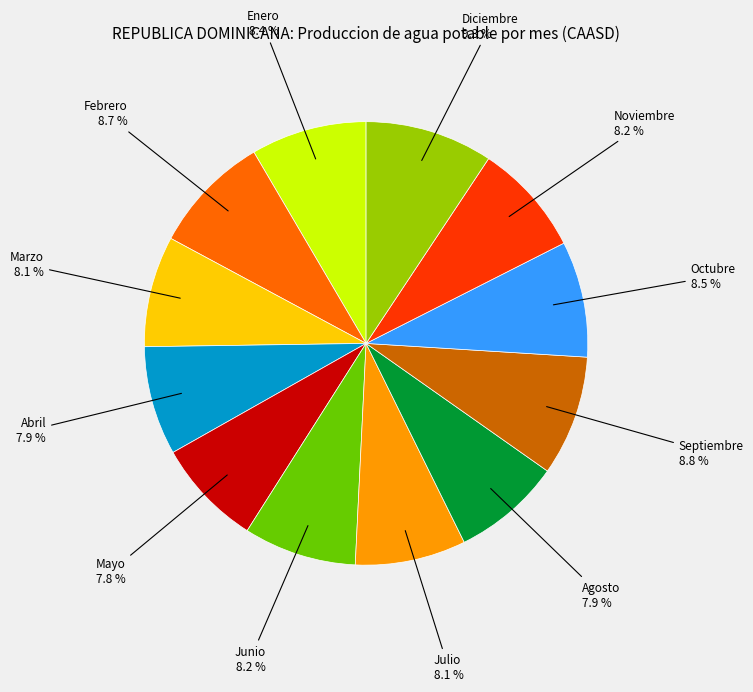

Combined, what portion of the pie is Marzo and Julio?

16.2%